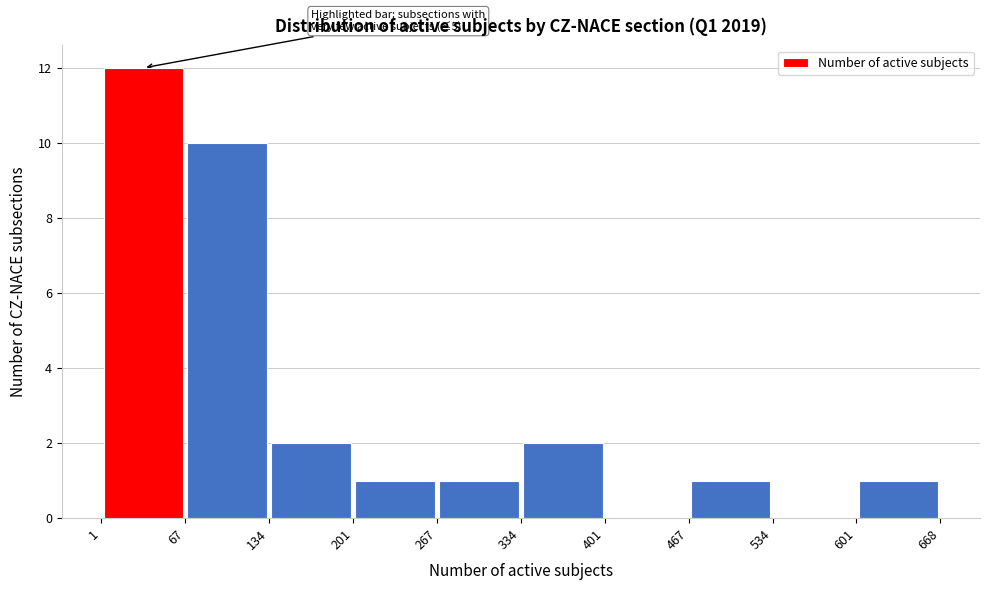

Which range on the x-axis has the tallest bar?

1 to 67